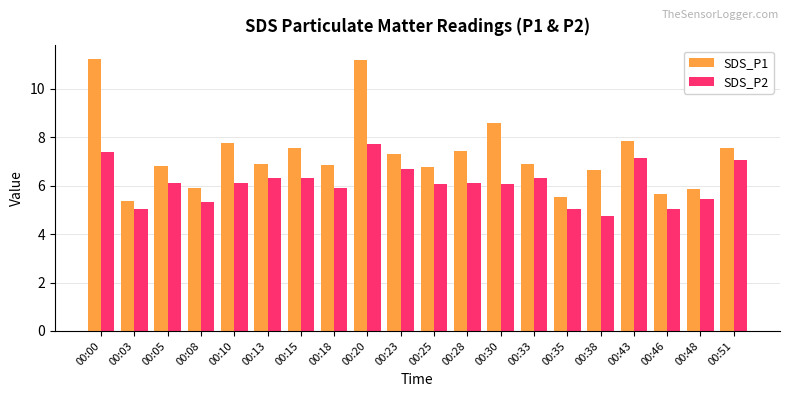

What is the smallest value displayed?

4.8